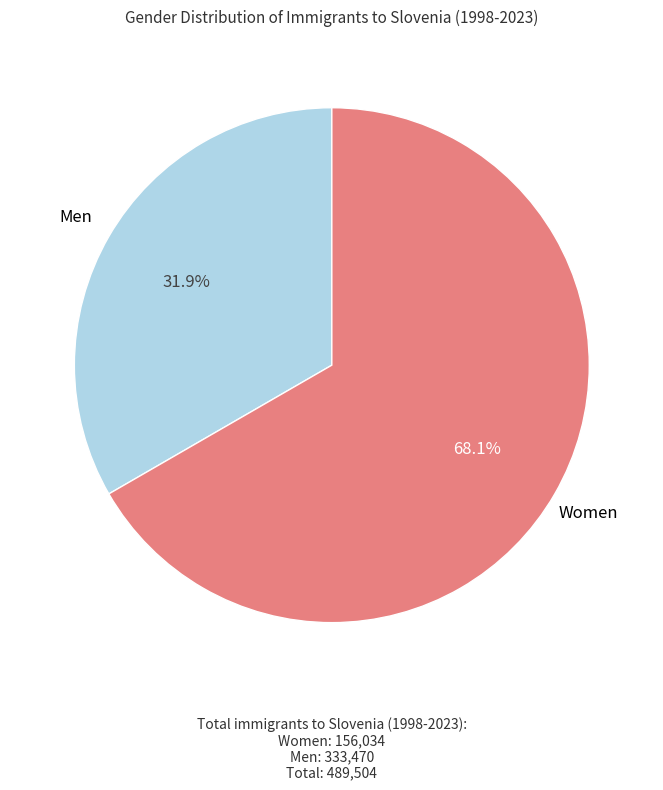

To the nearest percent, what is the average slice percentage?

50%